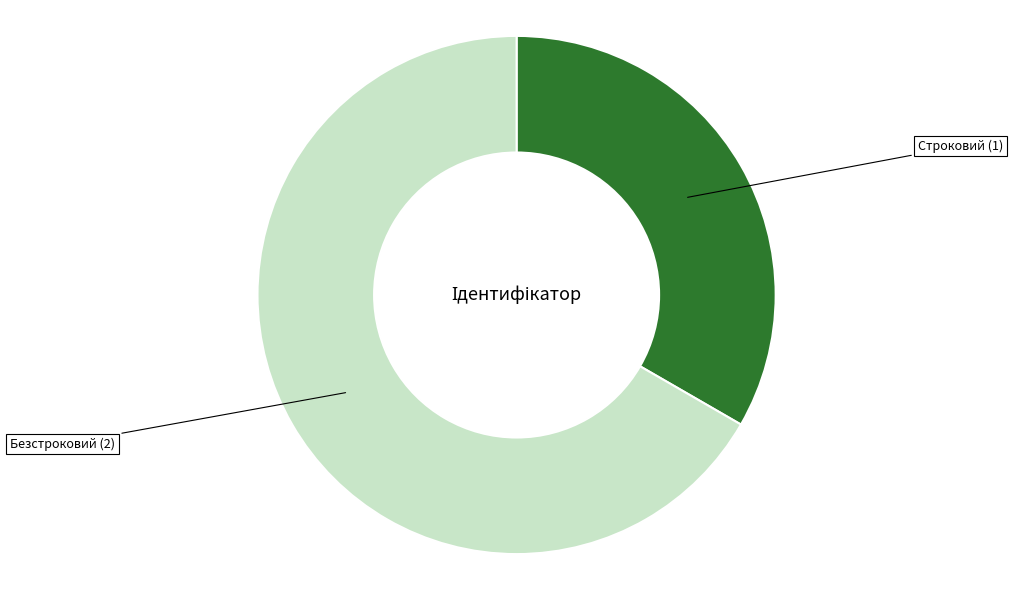

Is there any slice that represents more than half of the pie?

Yes